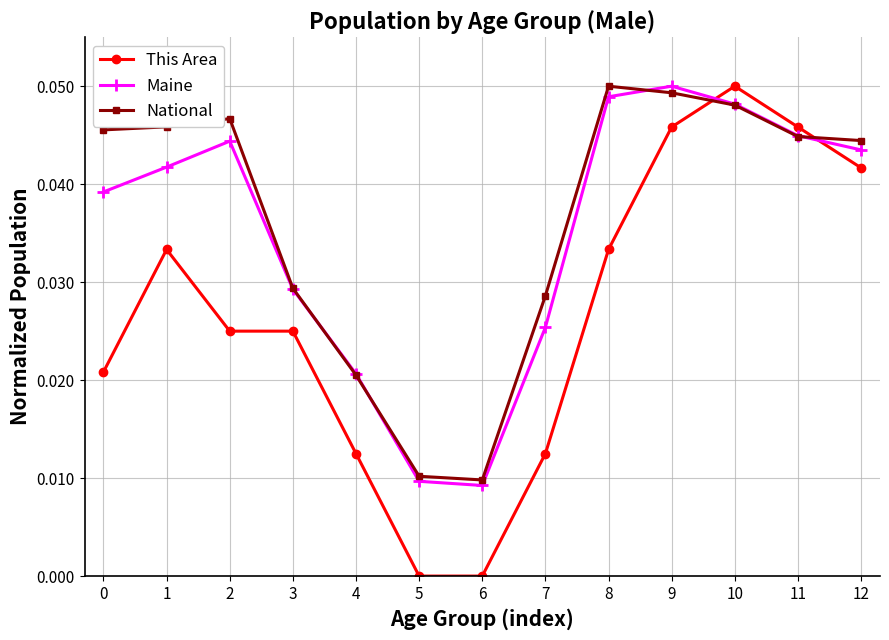

How many interior local peaks does the Maine series have?

2